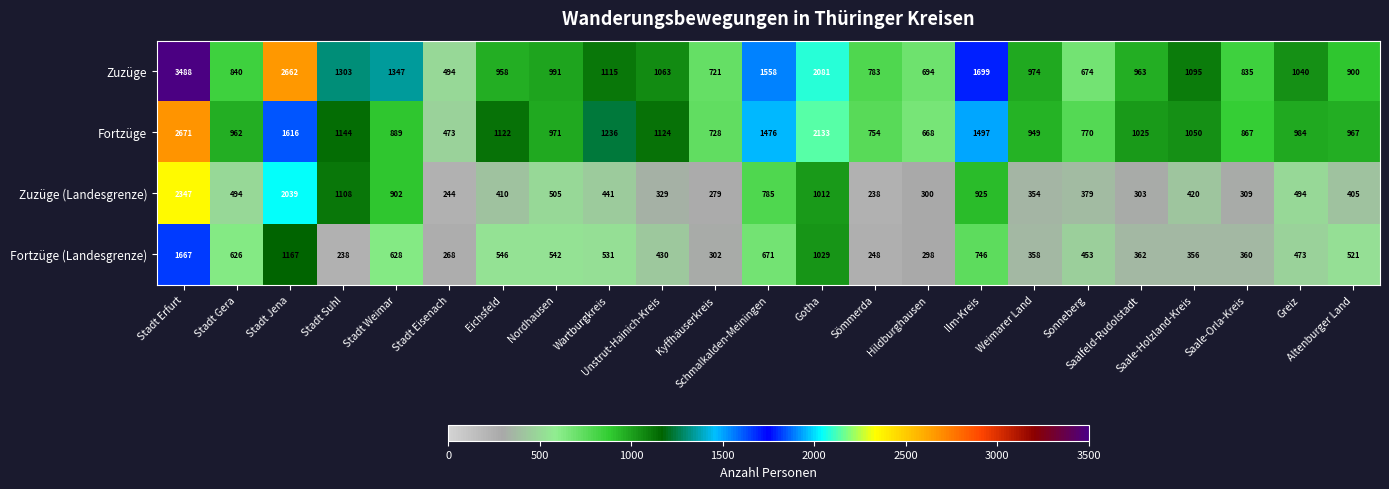

What is the total value across all series at Eichsfeld?

3036